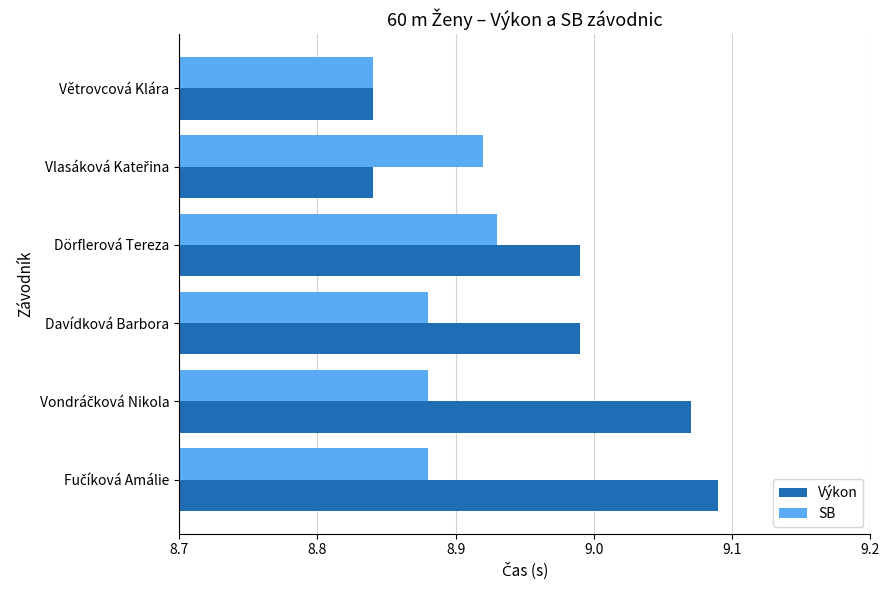

List the series in order of their peak value, lowest first.

SB, Výkon